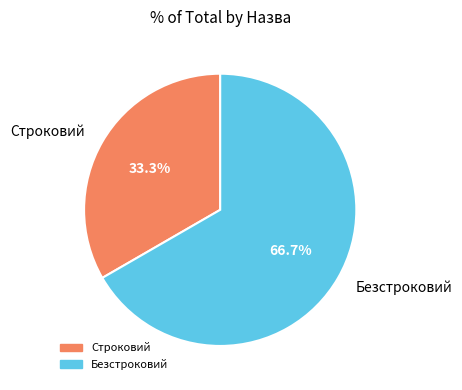

How many segments does this pie chart have?

2